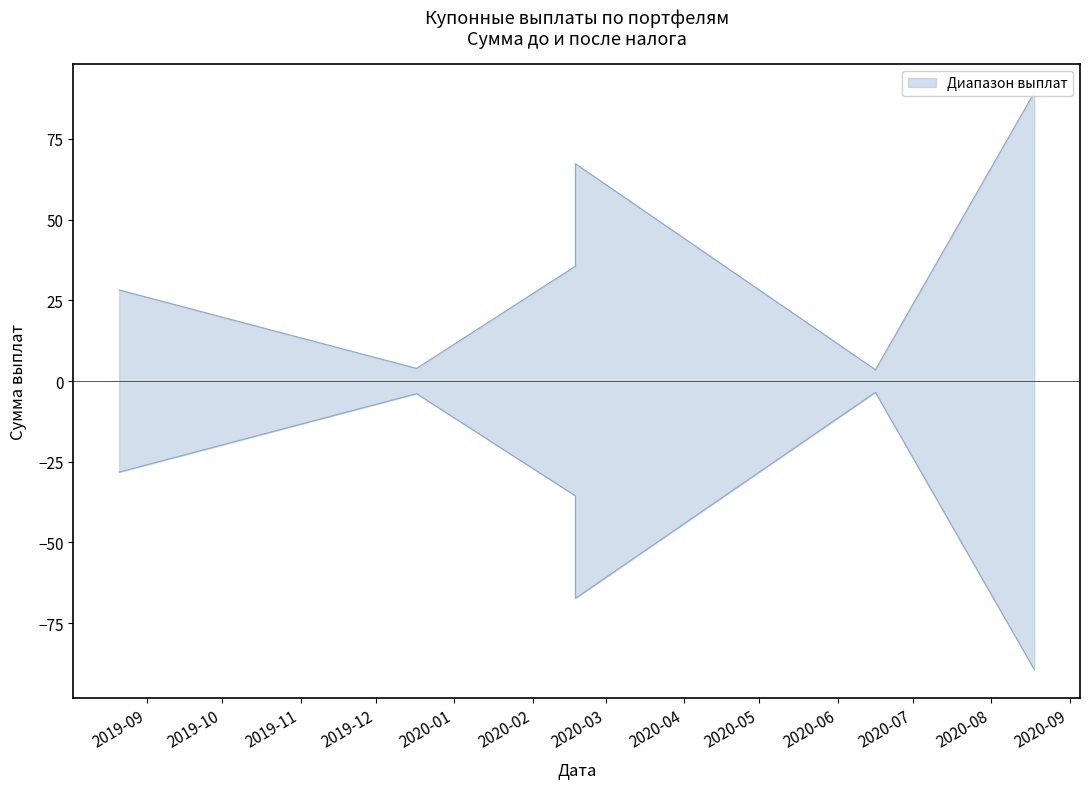

What is the label of the 3rd point from the right?

2020-02-18